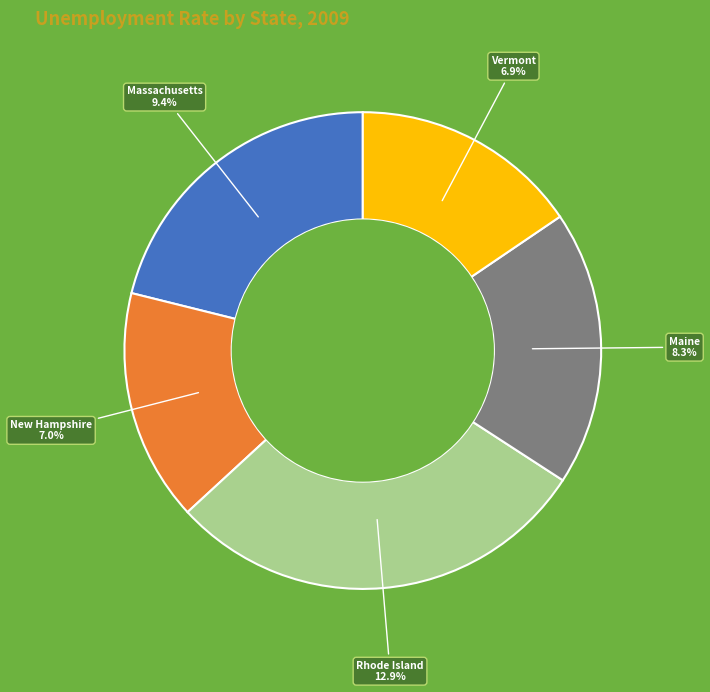

What percentage is NOT represented by Maine?

81.3%